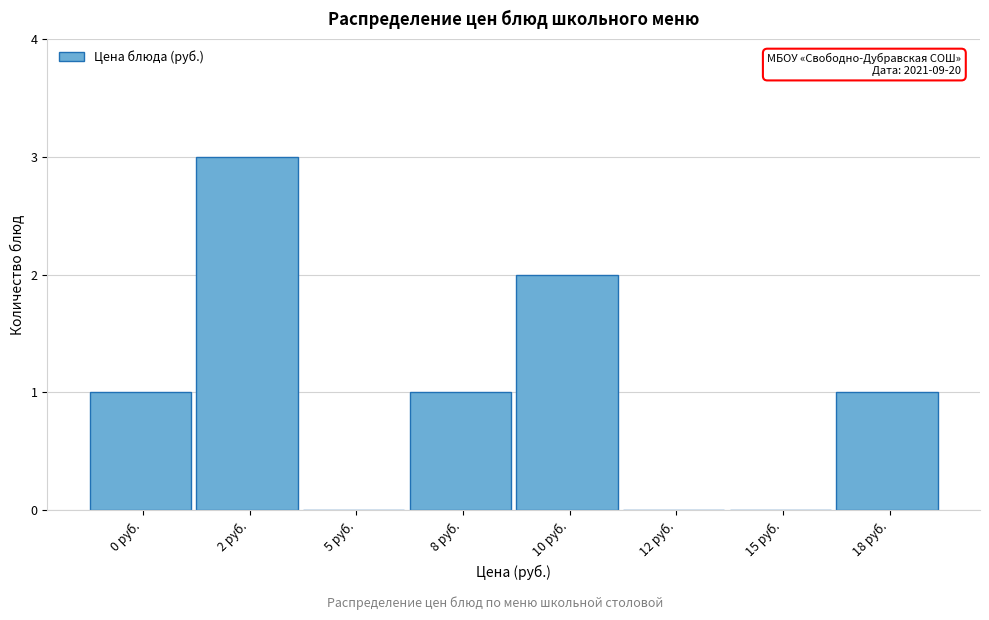

Reading right to left, what are all the values shown in this chart?

18 руб.=1	15 руб.=0	12 руб.=0	10 руб.=2	8 руб.=1	5 руб.=0	2 руб.=3	0 руб.=1